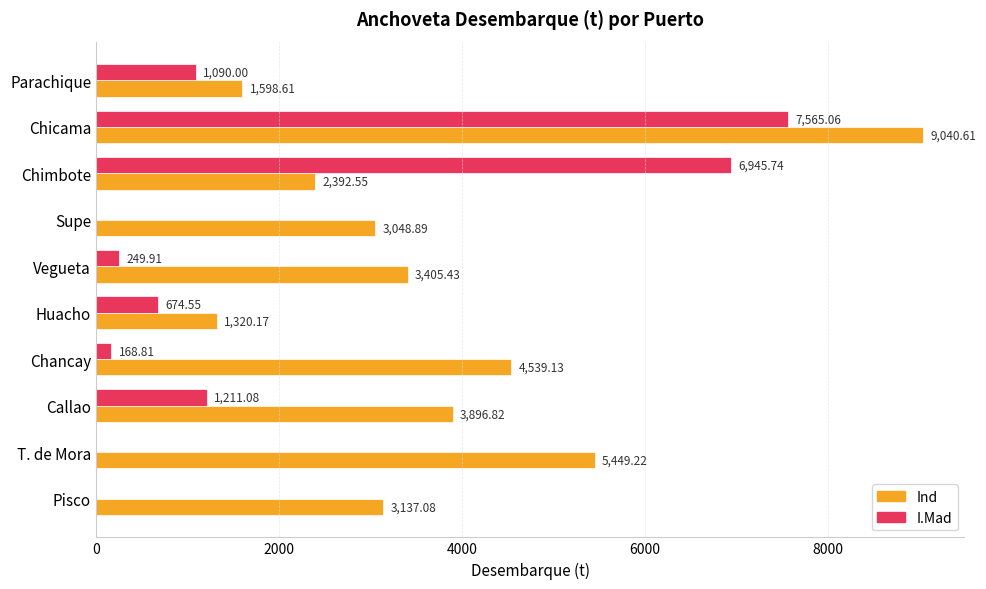

What is the total value across all series at Pisco?

3137.1